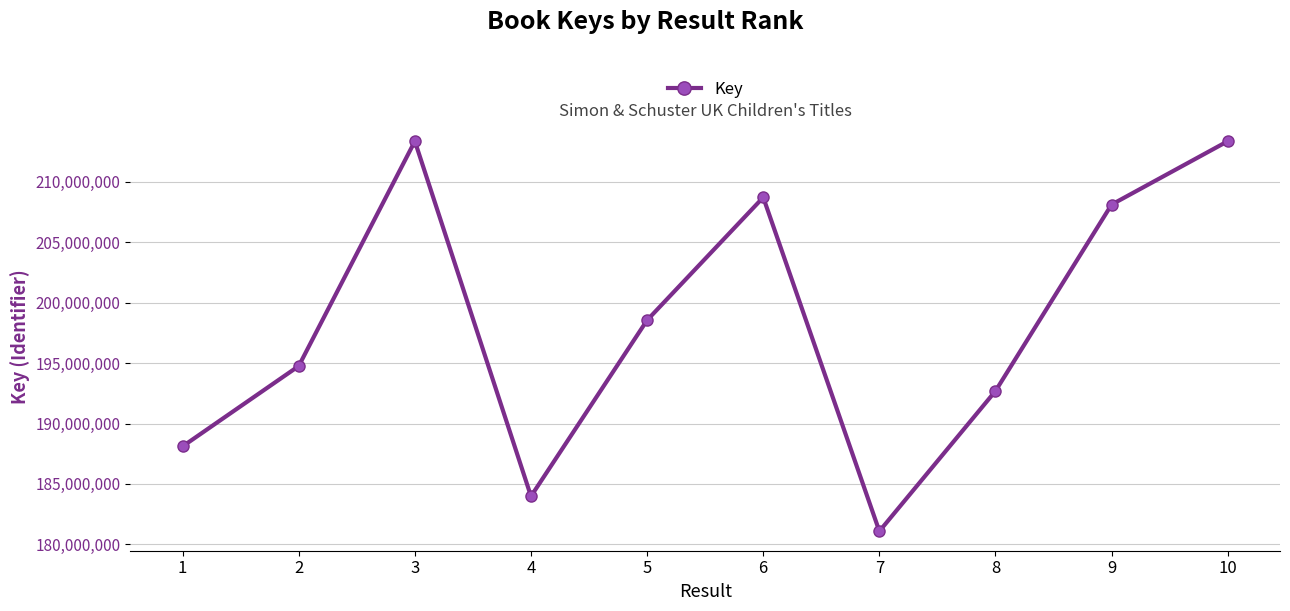

What is the difference between the second highest and second lowest values?

29395247